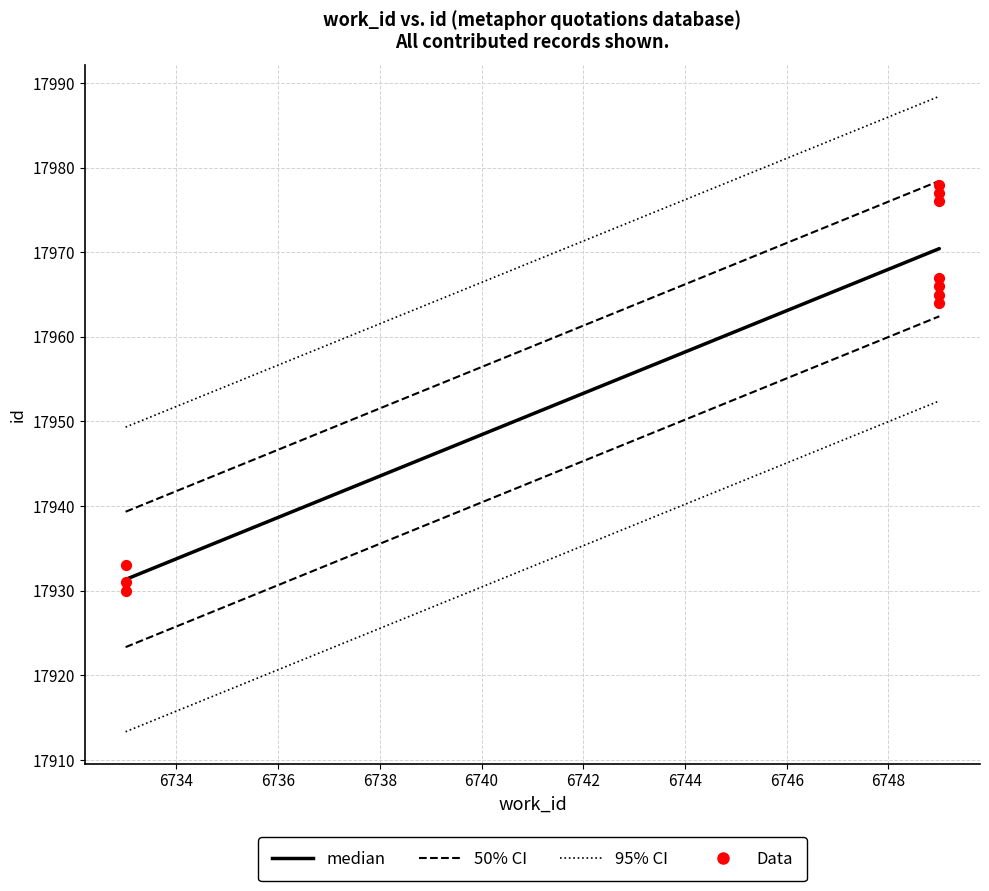

What is the average X value?

6744